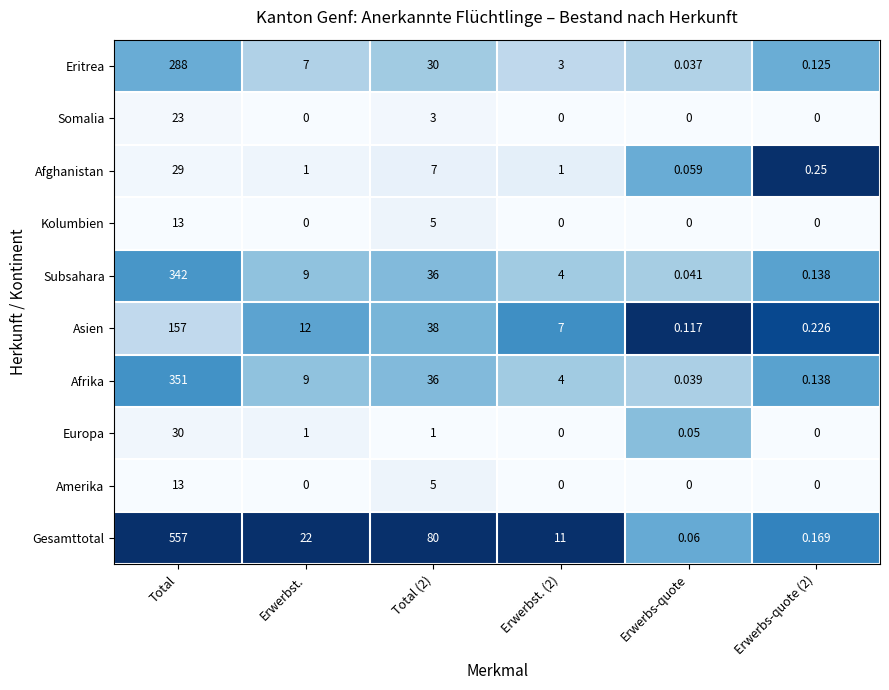

Which series has the largest total across all categories?

Gesamttotal